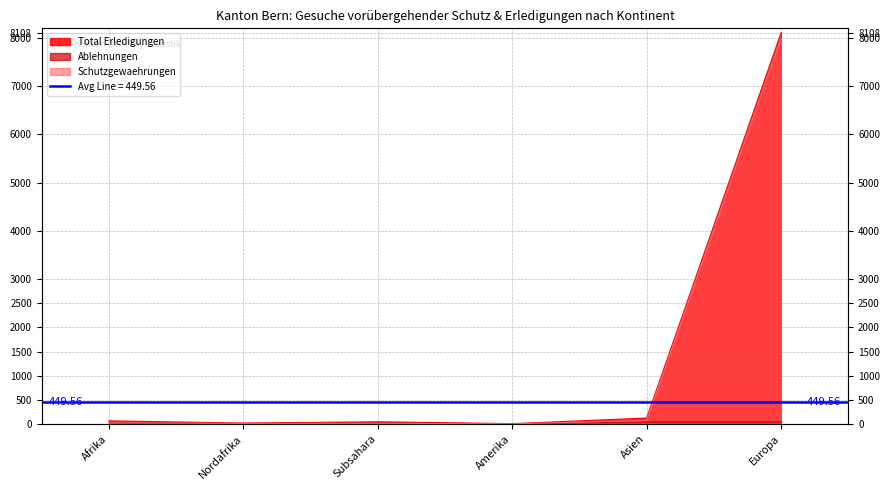

Rank the series by their maximum value, from highest to lowest.

Total Erledigungen, Schutzgewaehrungen, Ablehnungen